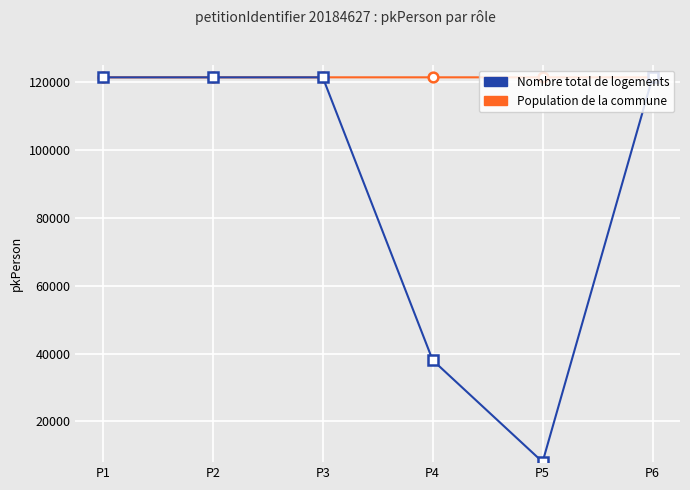

Where is Nombre total de logements nearest to the value 64708?

P4